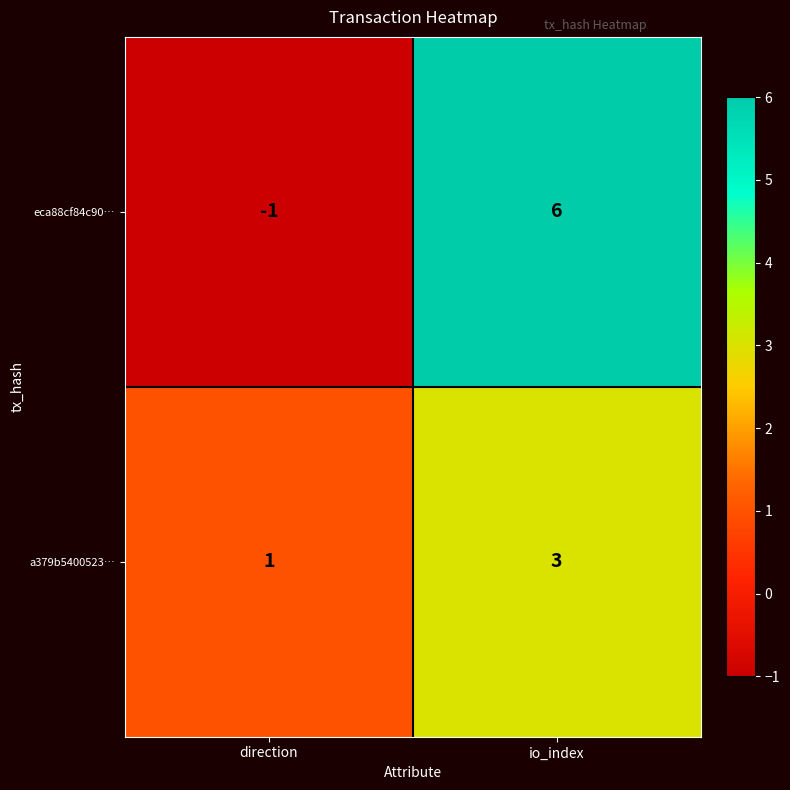

What is the difference between the eca88cf84c90… values at direction and io_index?

7